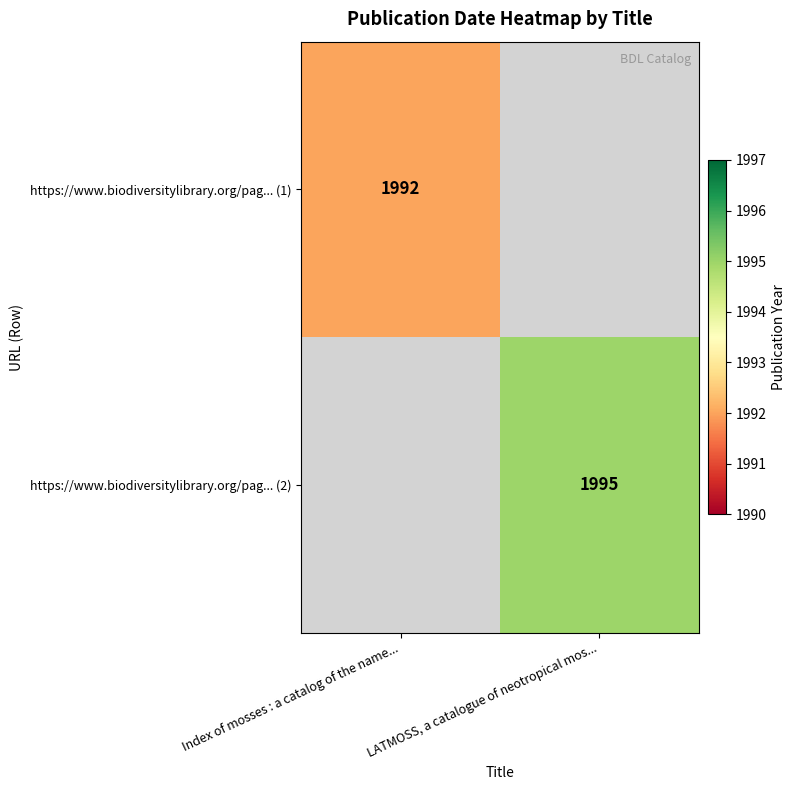

The https://www.biodiversitylibrary.org/pag... (1) series shows 3419 at Index of mosses : a catalog of the name.... True or false?

False